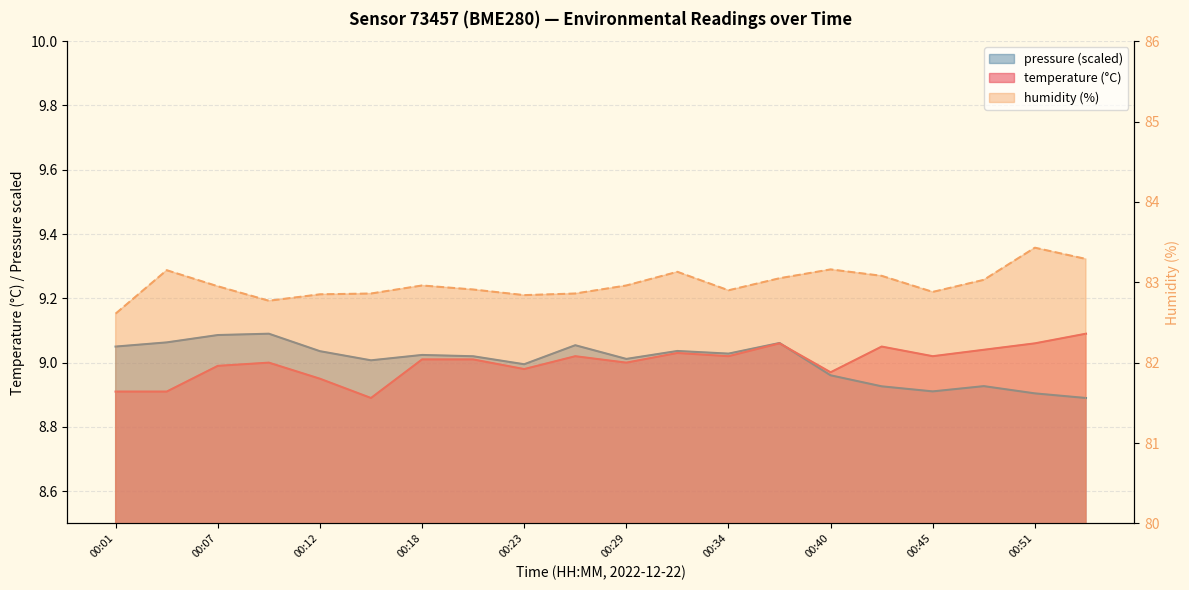

What is the total value across all series at 00:15?

100.8